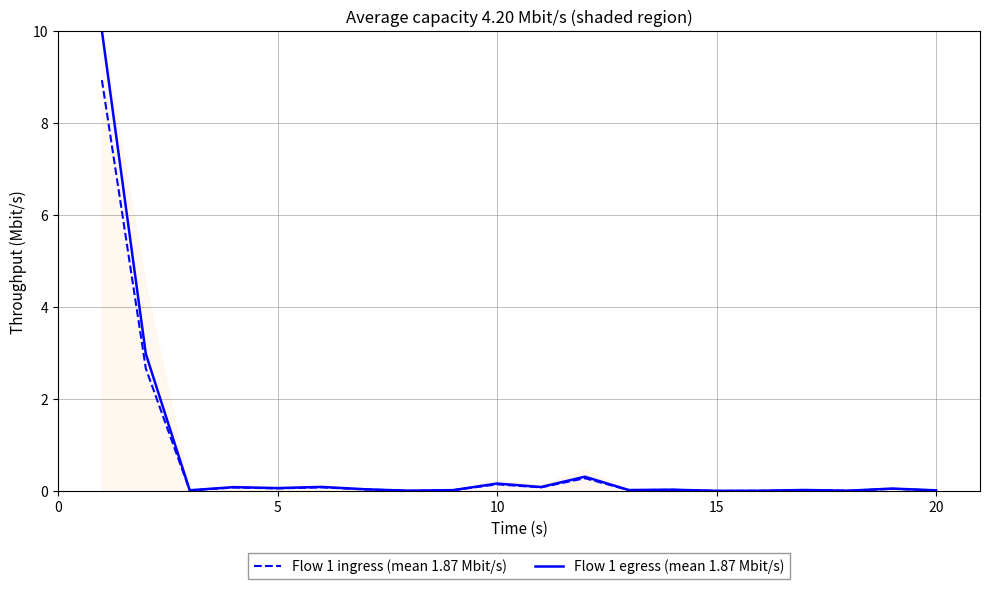

What is the approximate value of Flow 1 ingress (mean 1.87 Mbit/s) at 5?

0.1